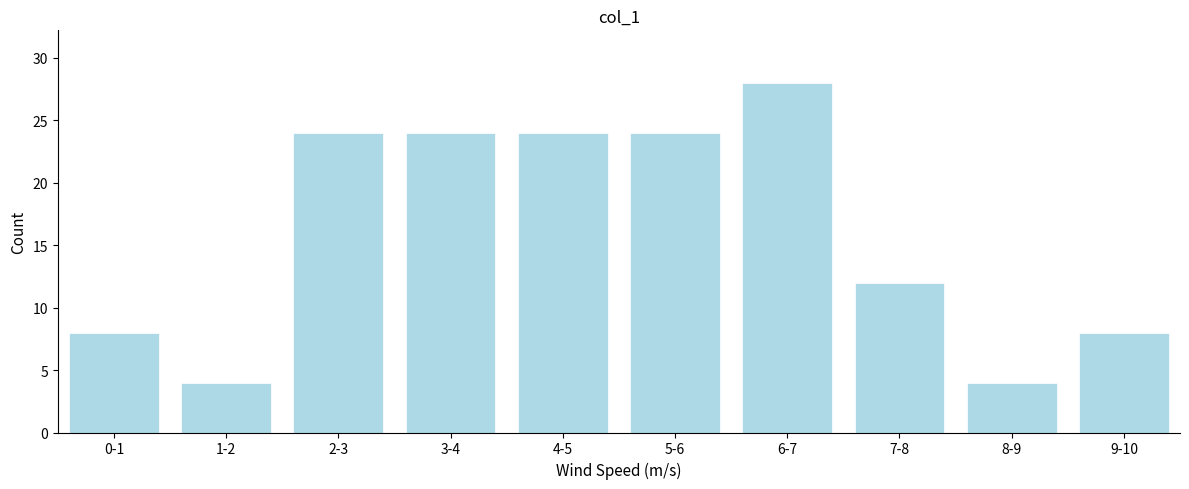

Reading left to right, transcribe all the data shown in this chart.

8	4	24	24	24	24	28	12	4	8